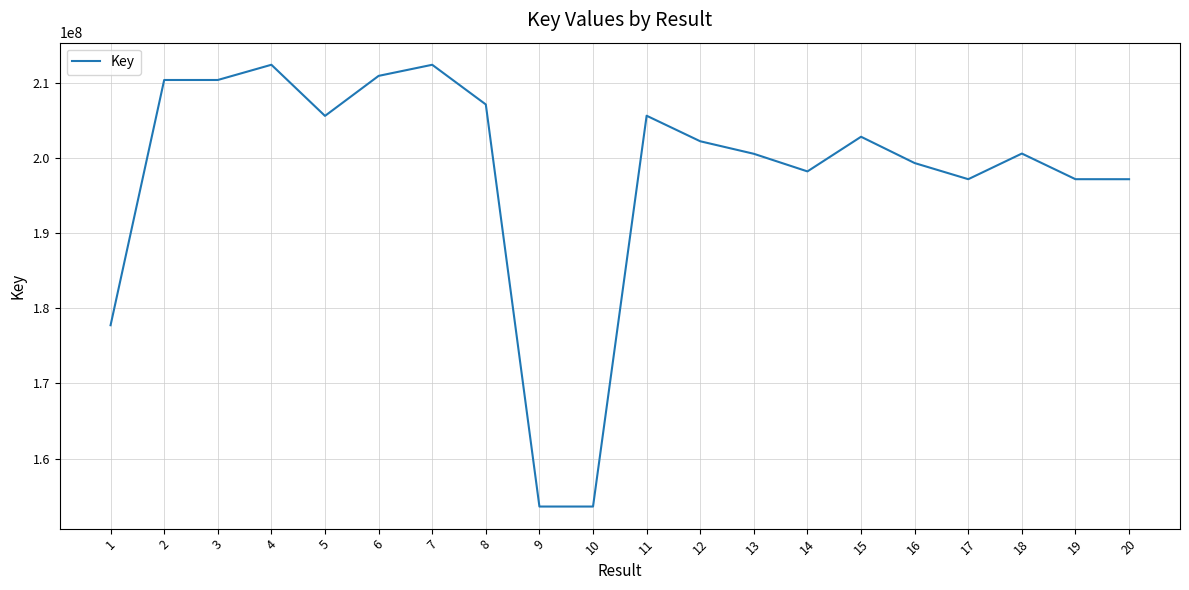

What is the maximum value shown in the chart?

212399383